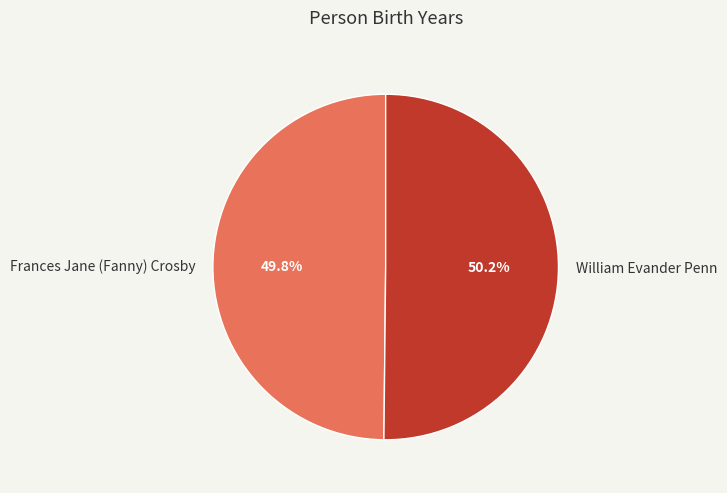

What is the ratio of the value at William Evander Penn to the value at Frances Jane (Fanny) Crosby?

1.0